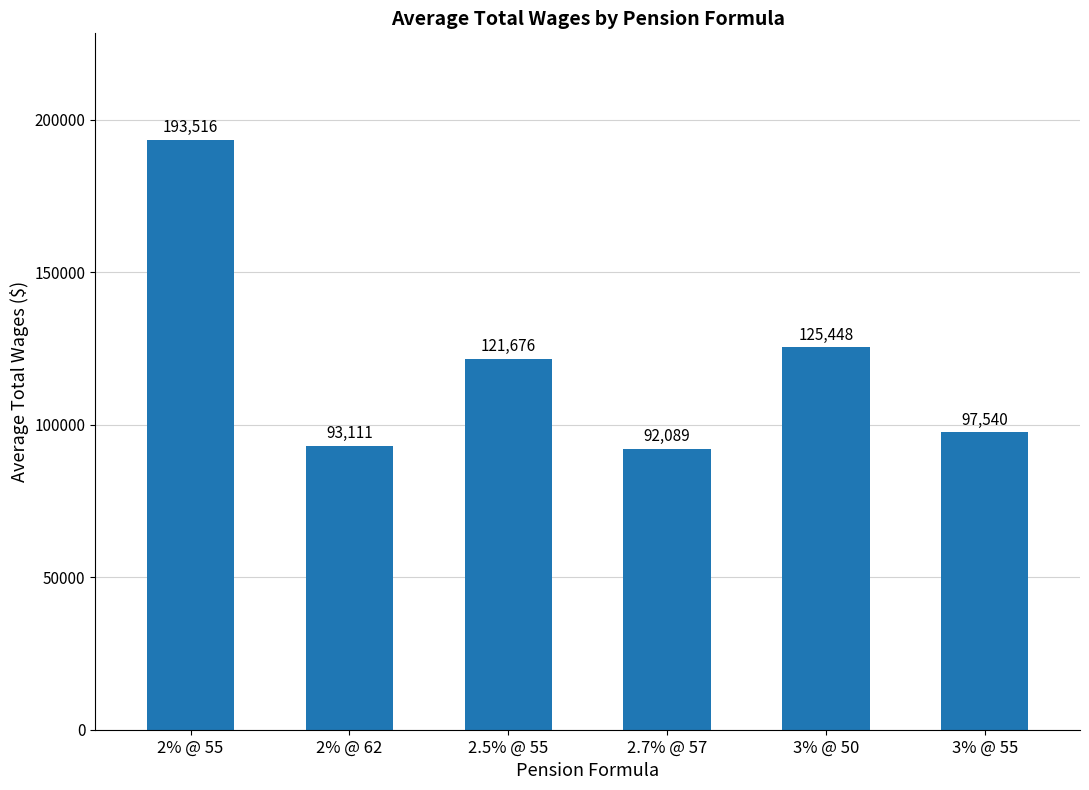

At which category does the chart reach its minimum across all series?

2.7% @ 57